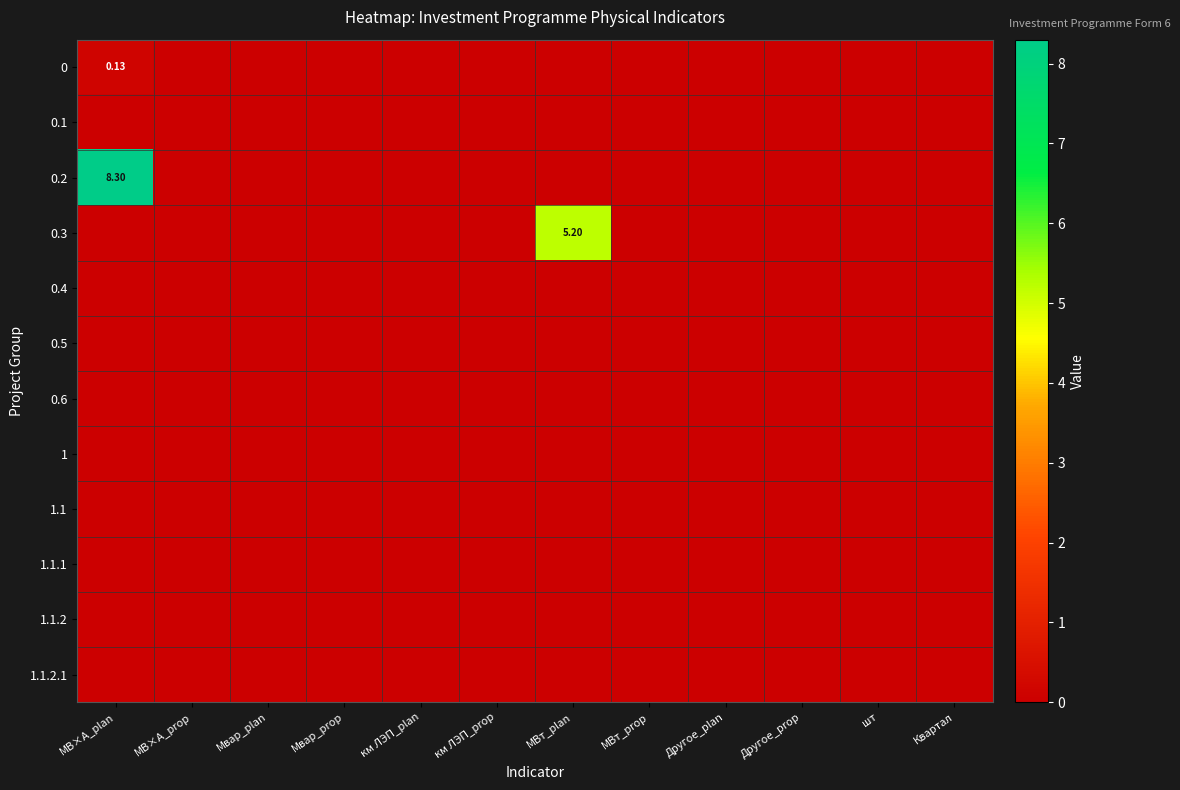

Which label corresponds to the largest value in the chart?

МВ×А_plan